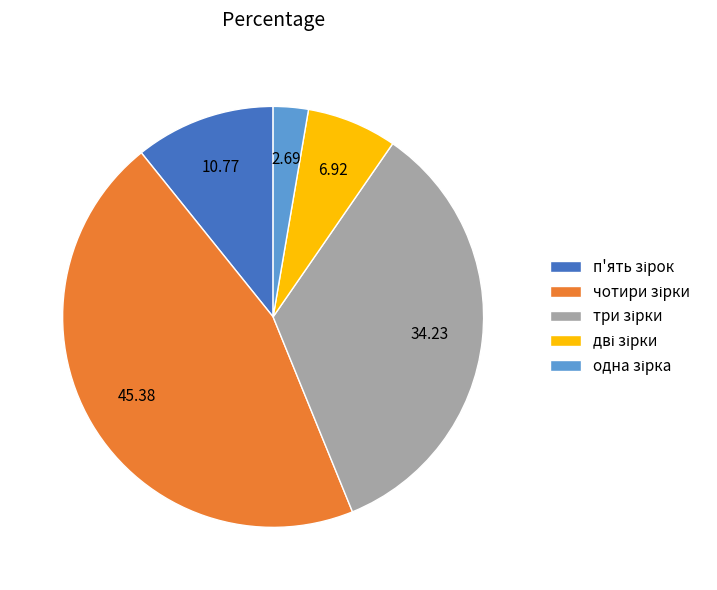

Does any single category account for the majority?

No